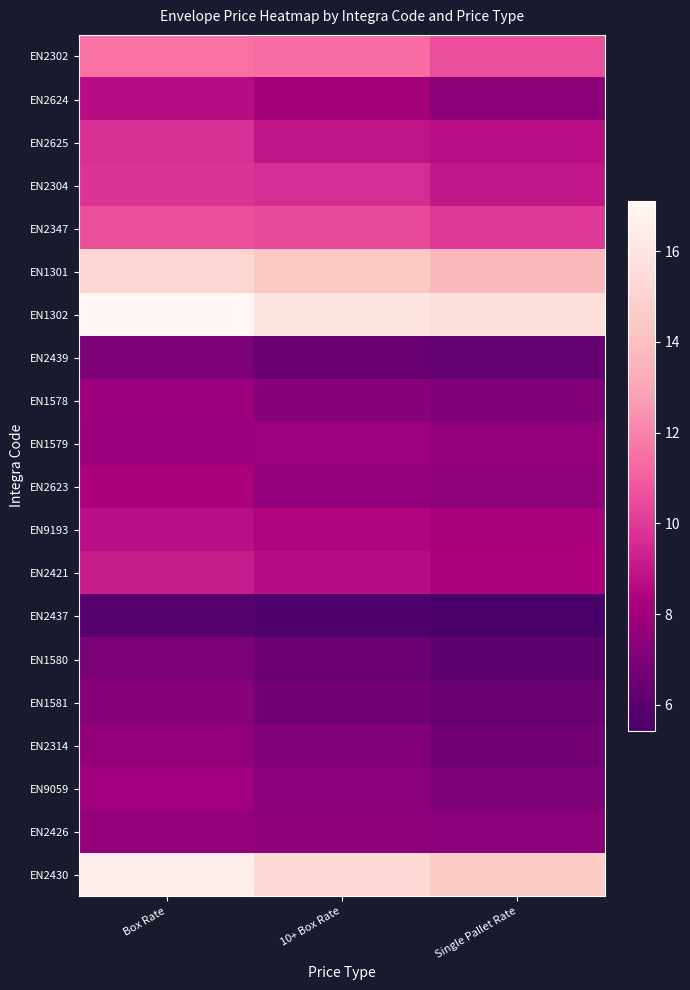

What is the difference between the highest and lowest values at Box Rate?

11.3